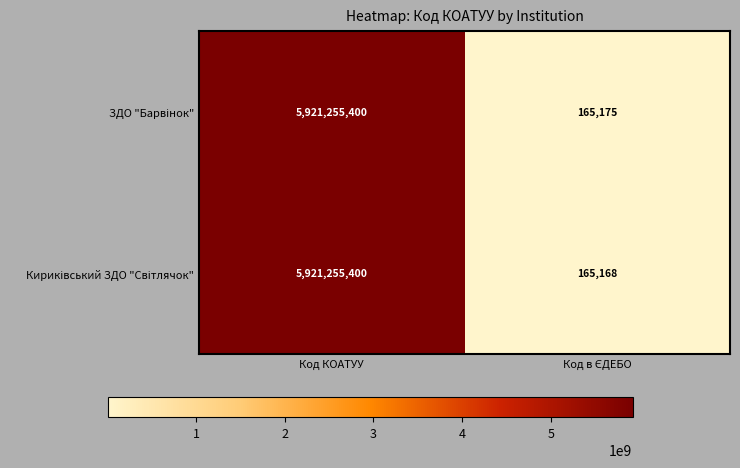

How many categories are shown in the chart?

2